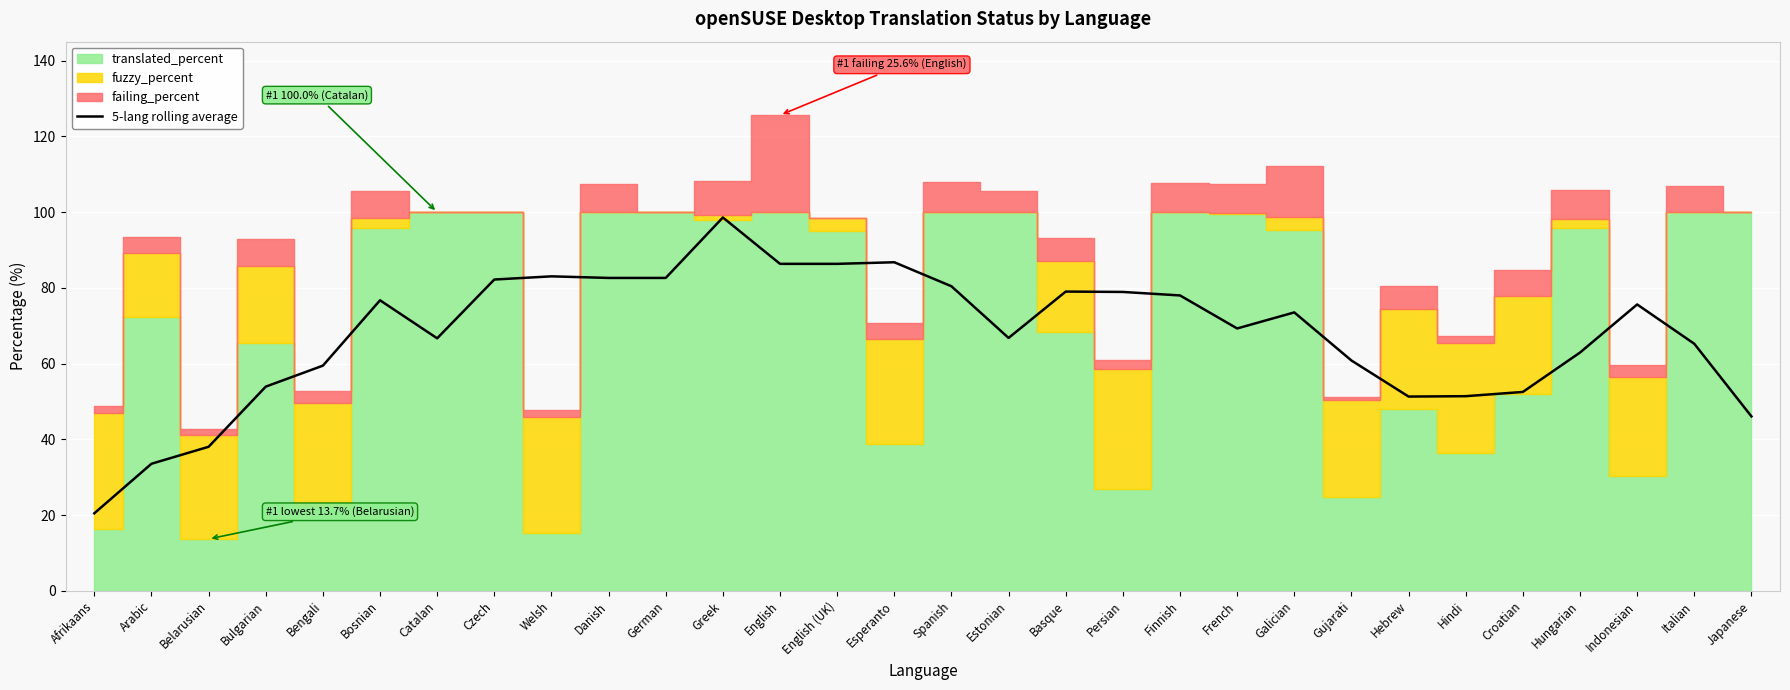

Reading left to right, what are all the values shown in this chart?

20.5	33.6	38.0	53.9	59.5	76.7	66.7	82.2	83.0	82.6	82.6	98.6	86.3	86.3	86.8	80.4	66.8	79.0	78.9	78.0	69.3	73.5	60.8	51.3	51.4	52.5	62.9	75.6	65.2	46.1